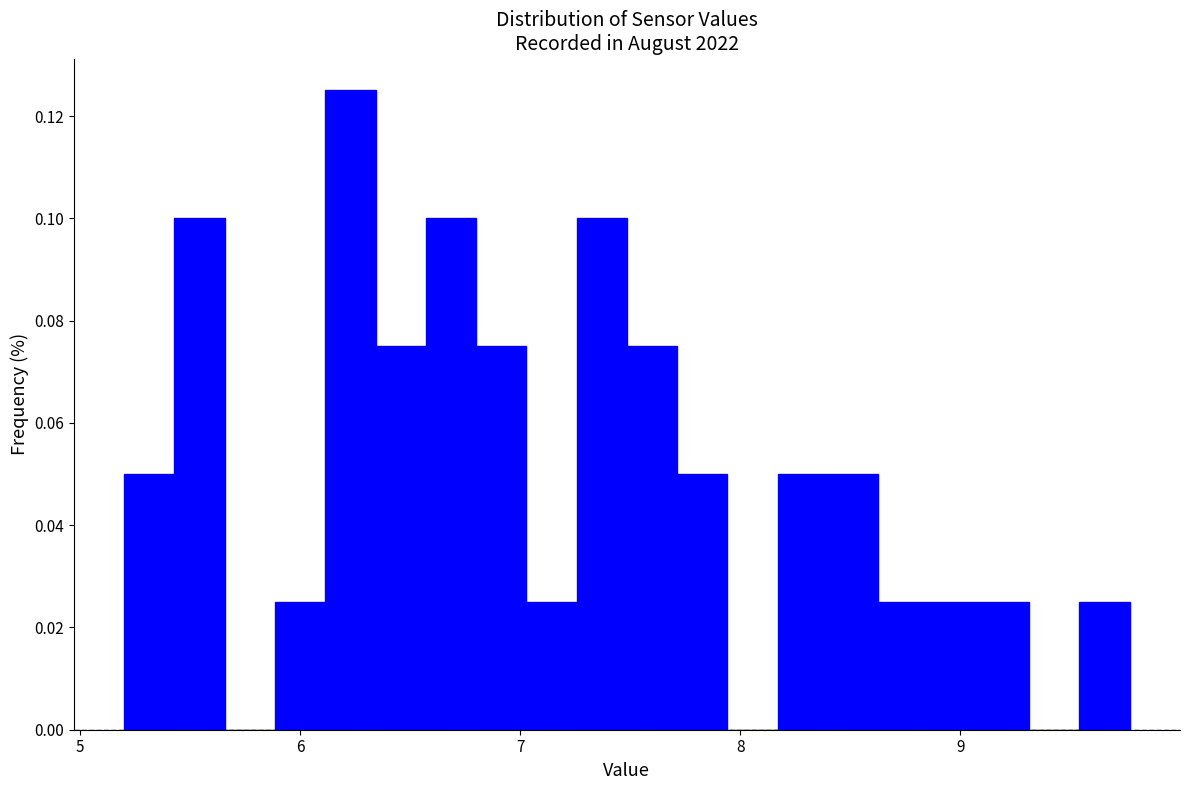

Read against the x-axis, roughly where is the centre of the tallest bar?

6.2